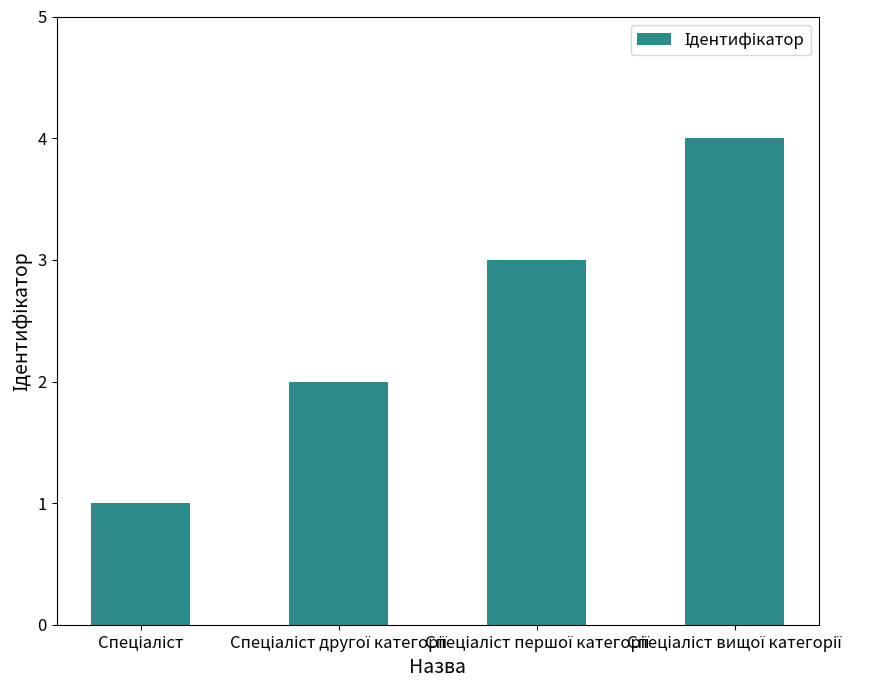

What is the greatest value displayed?

4